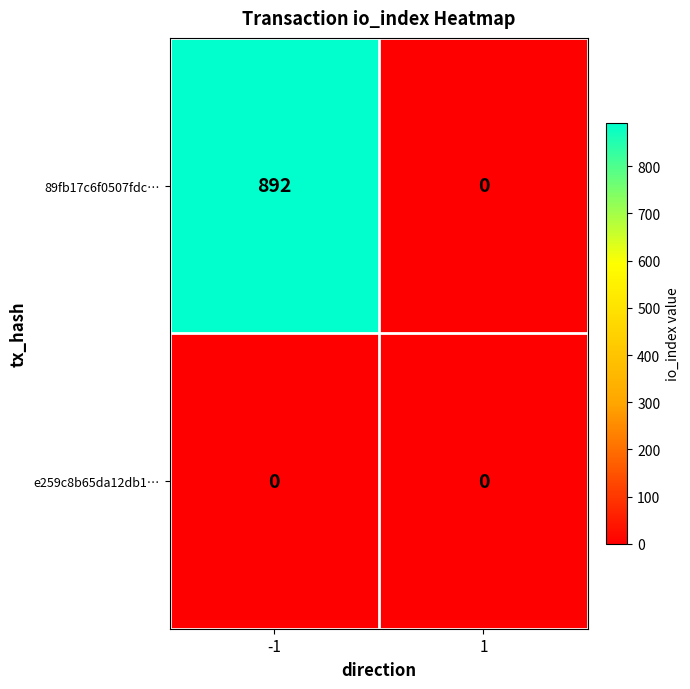

Is it true that 89fb17c6f0507fdc… equals 0 at 1?

True